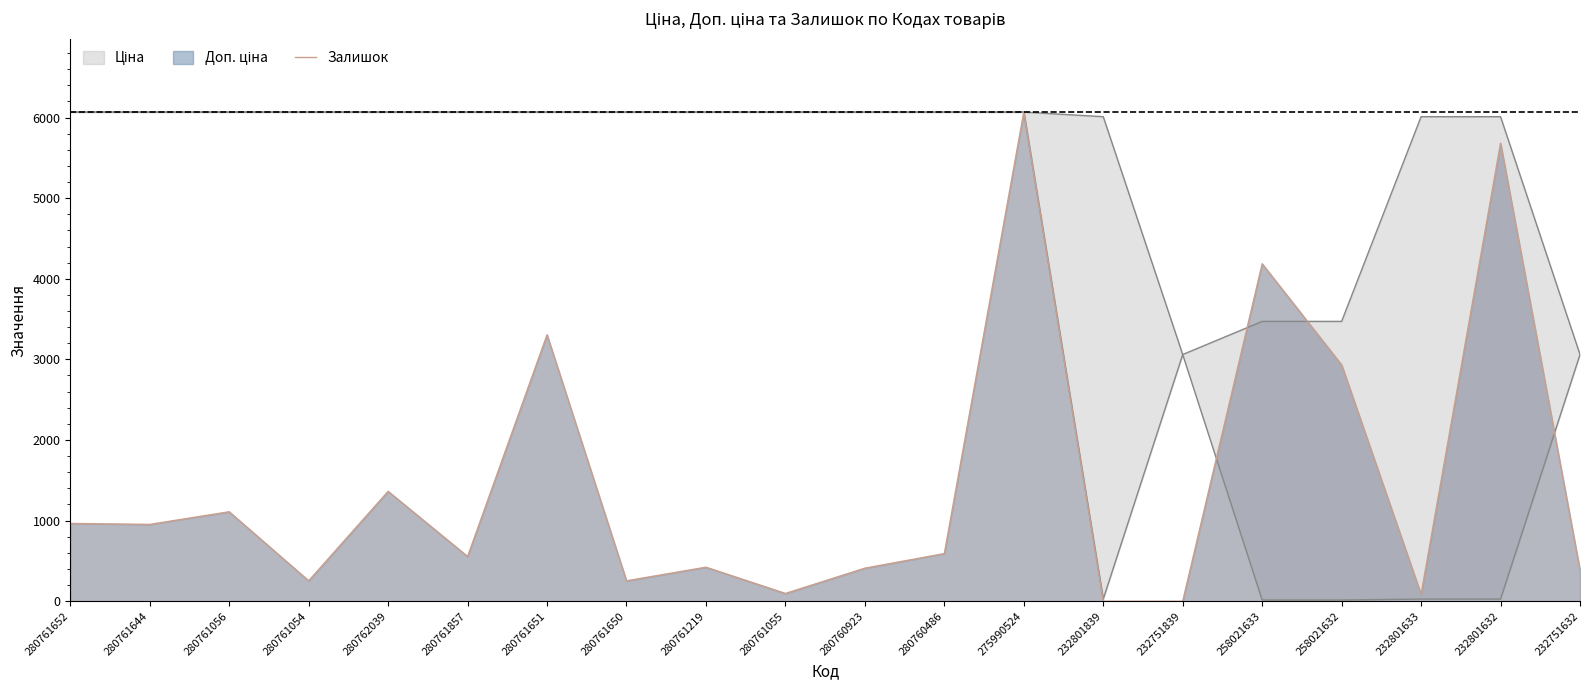

Where does the data first go above 591?

280761652